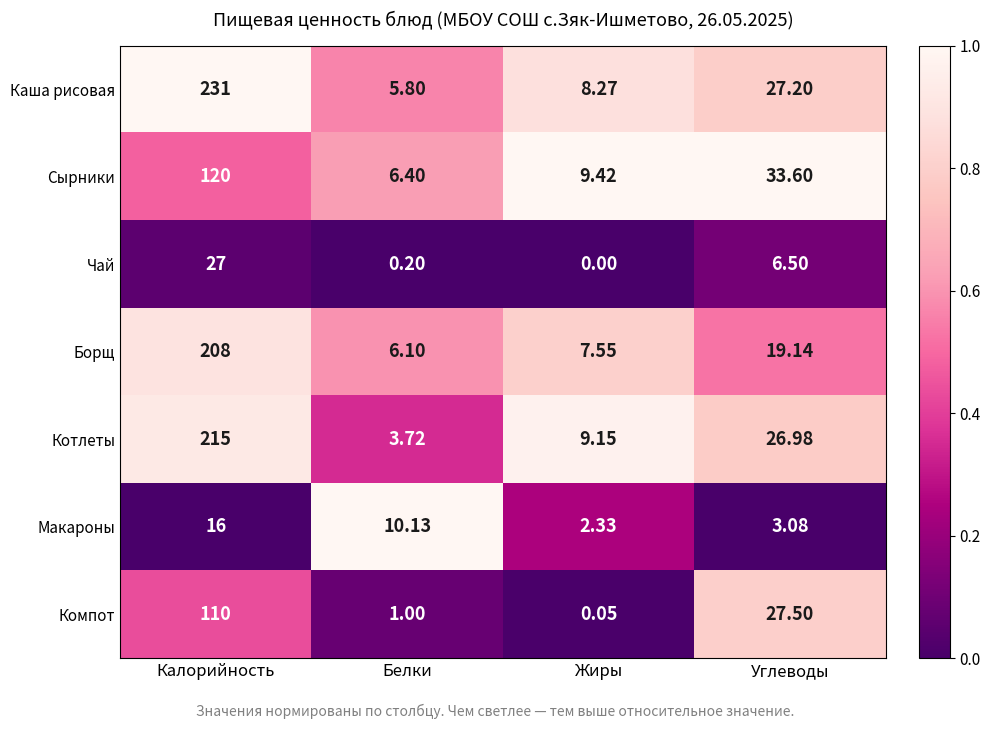

Which label corresponds to the smallest value in the chart?

Жиры